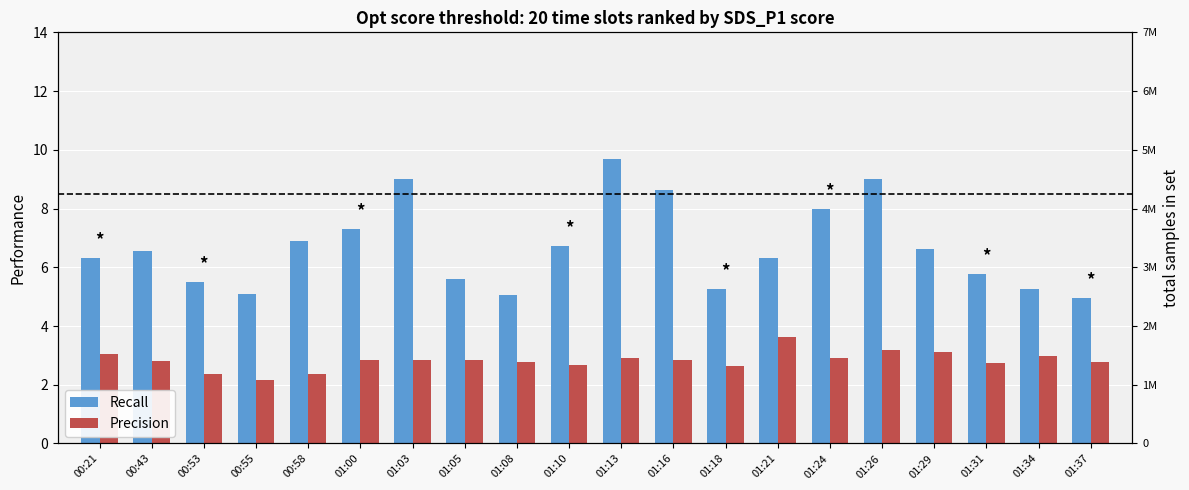

Where is Precision nearest to the value 2?

00:55